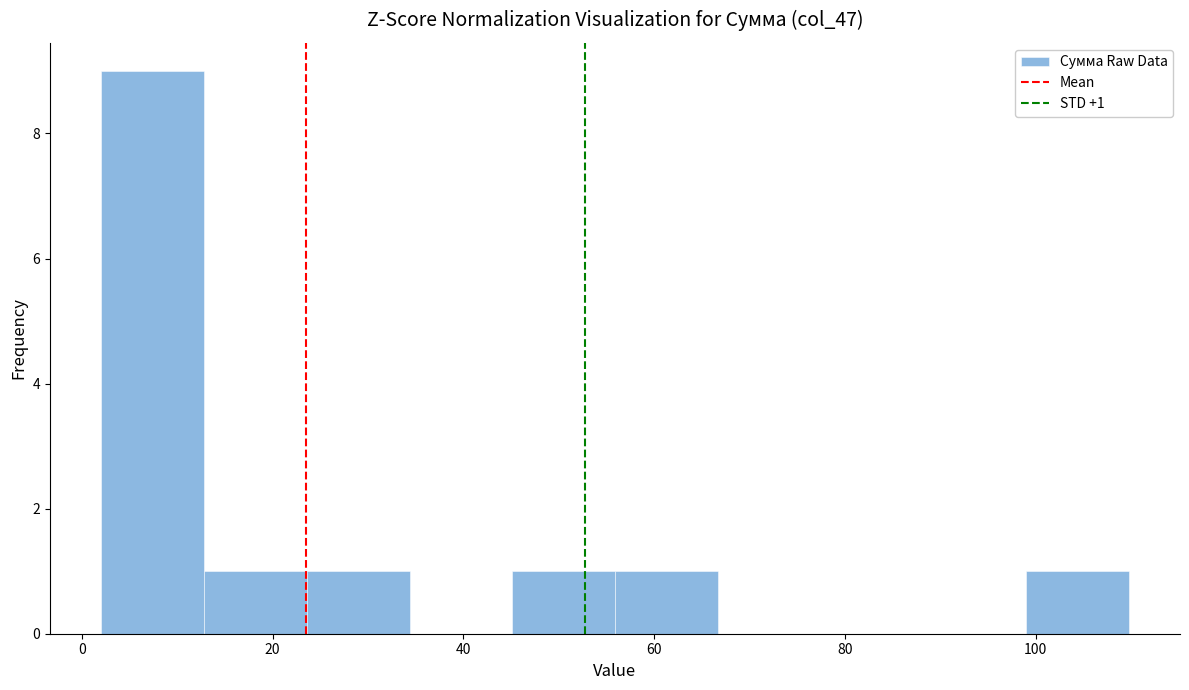

Which range on the x-axis has the tallest bar?

2 to 12